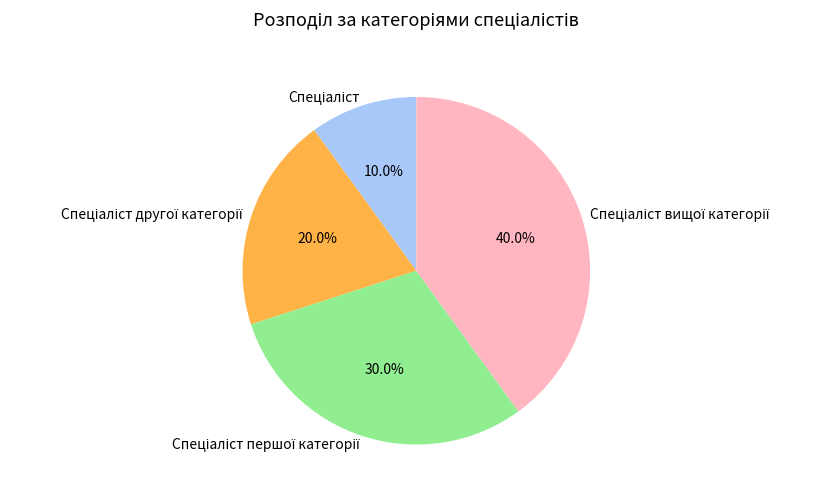

Is there any slice that represents more than half of the pie?

No